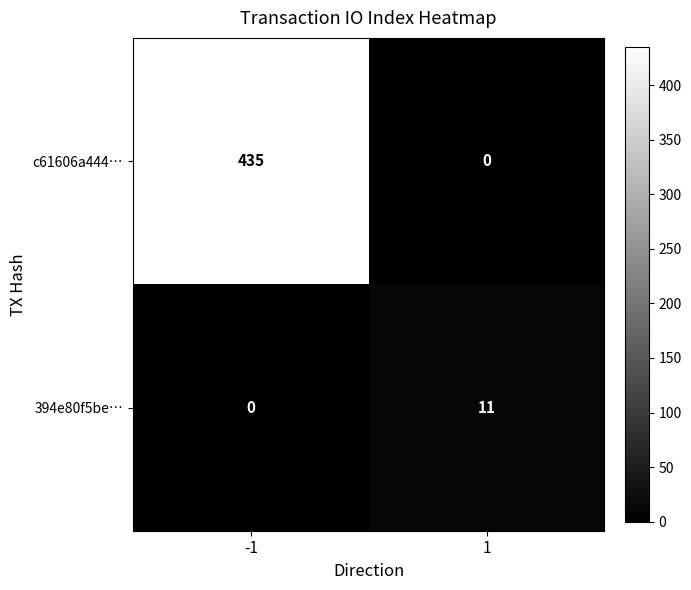

Which series has the largest range (max minus min)?

c61606a444…